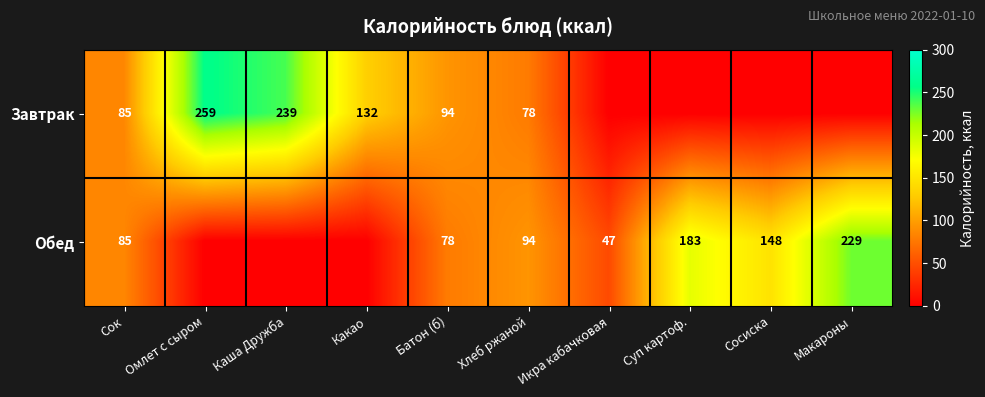

At Хлеб ржаной, list the series in order from smallest to largest.

Завтрак, Обед